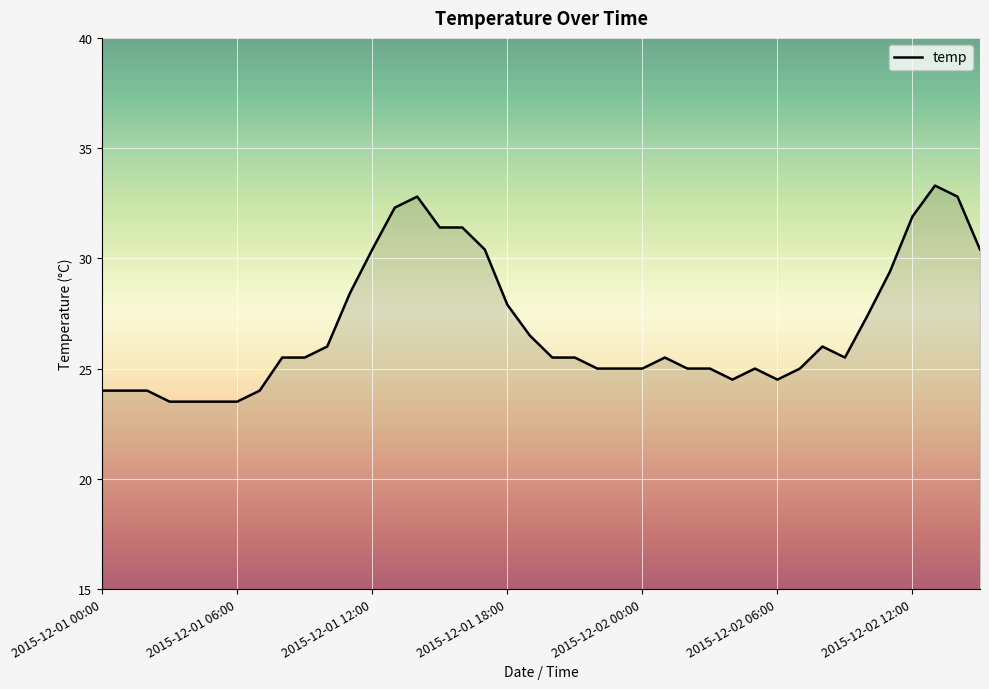

What is the difference between the maximum and minimum values?

9.8